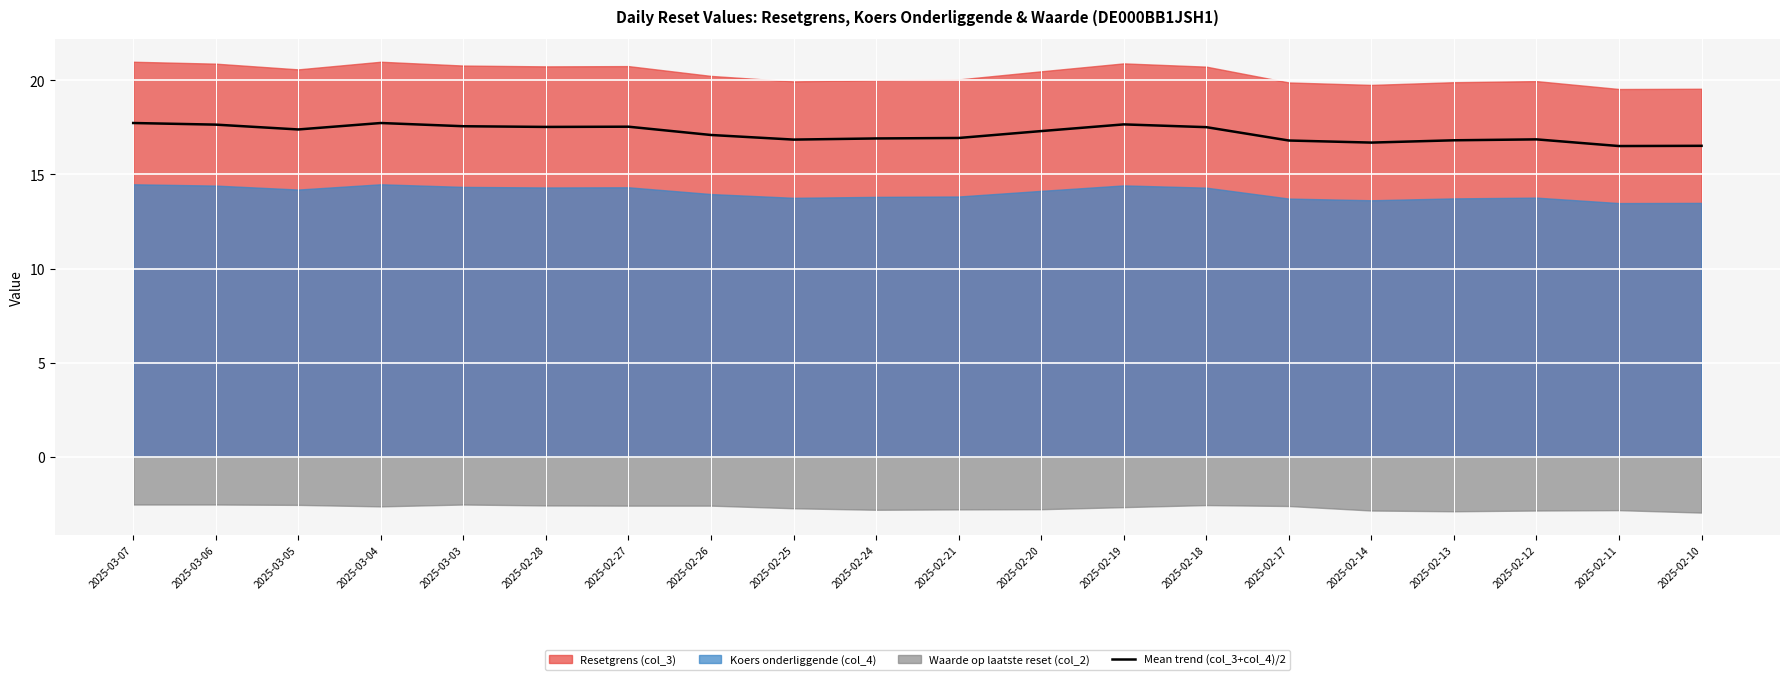

What is the lowest value of the Mean trend (col_3+col_4)/2 series?

16.5